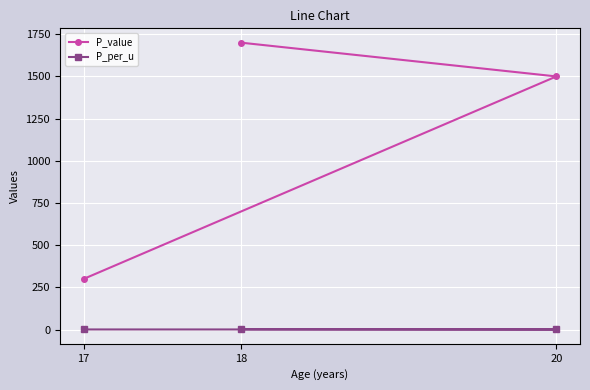

Which has a higher value, 20 or 17?

20